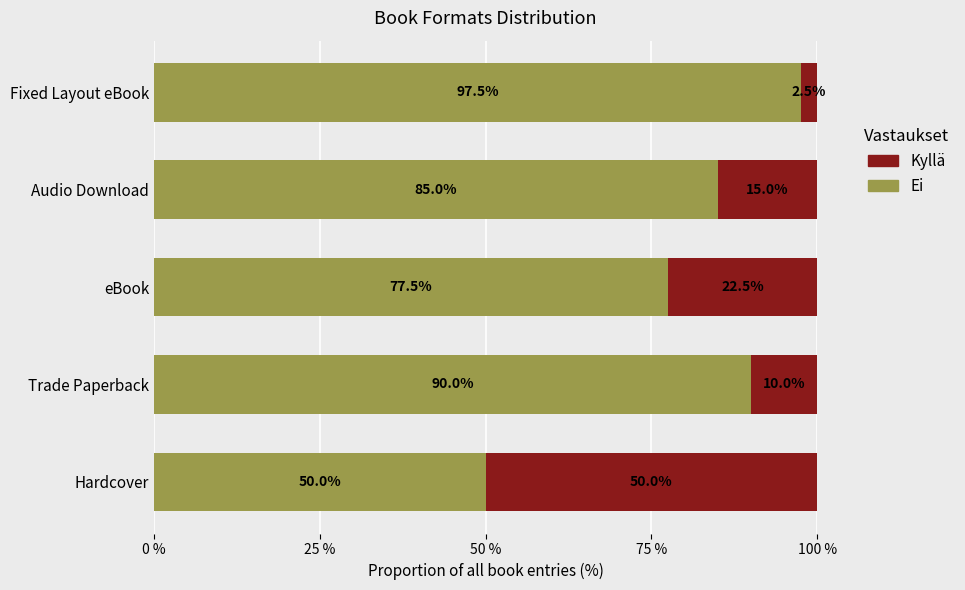

At which label does Ei reach its peak?

Fixed Layout eBook